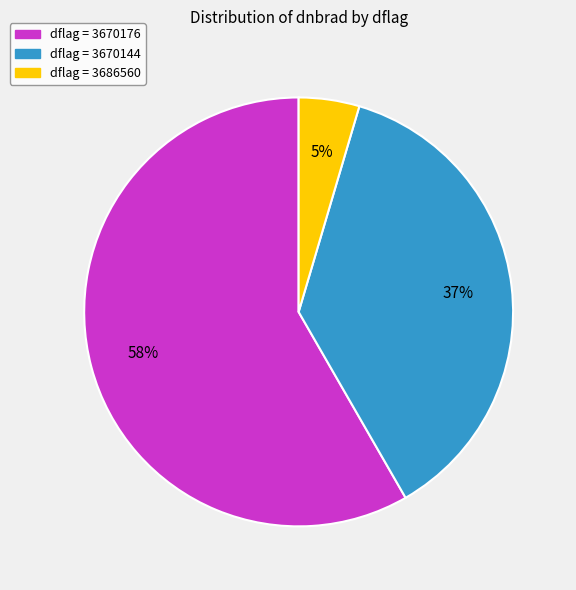

To the nearest percent, what is the average slice percentage?

33%